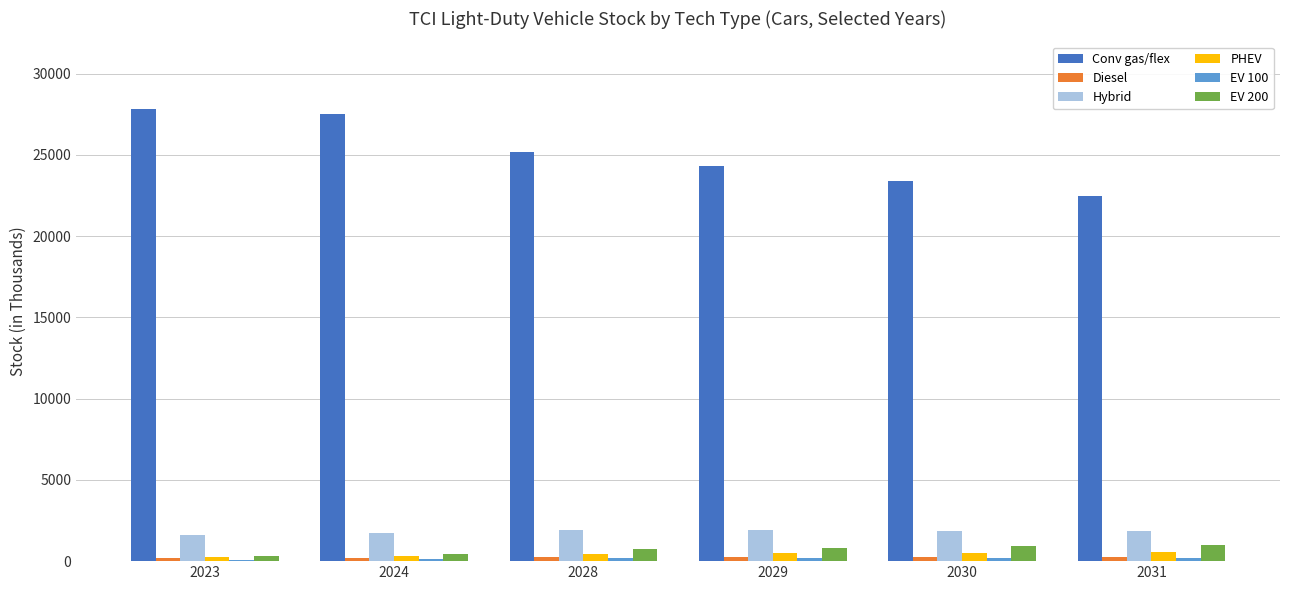

Are the bars grouped side by side (vs. stacked)?

Yes